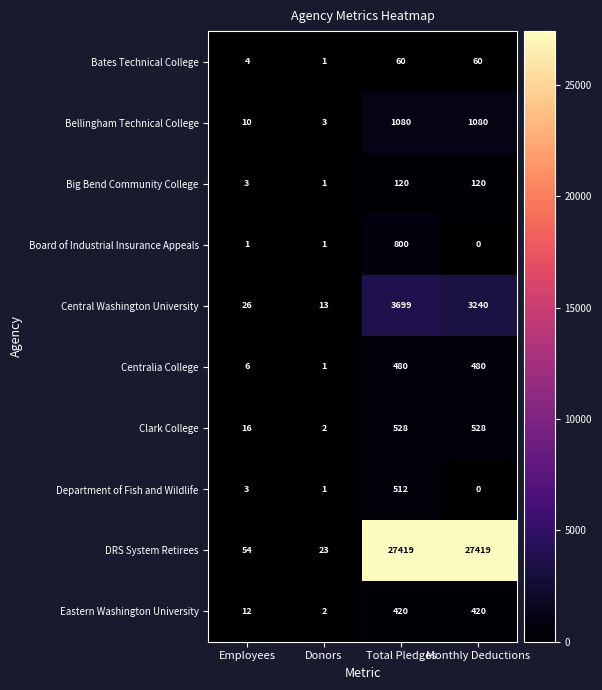

Between Employees and Donors, which series saw the biggest shift?

DRS System Retirees